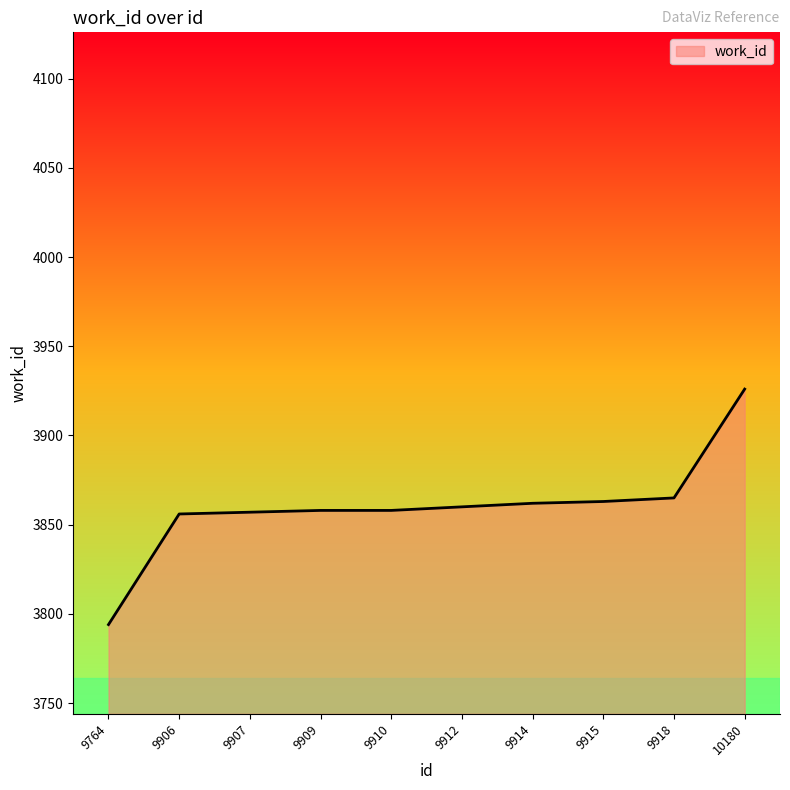

How many values are below 3860?

5